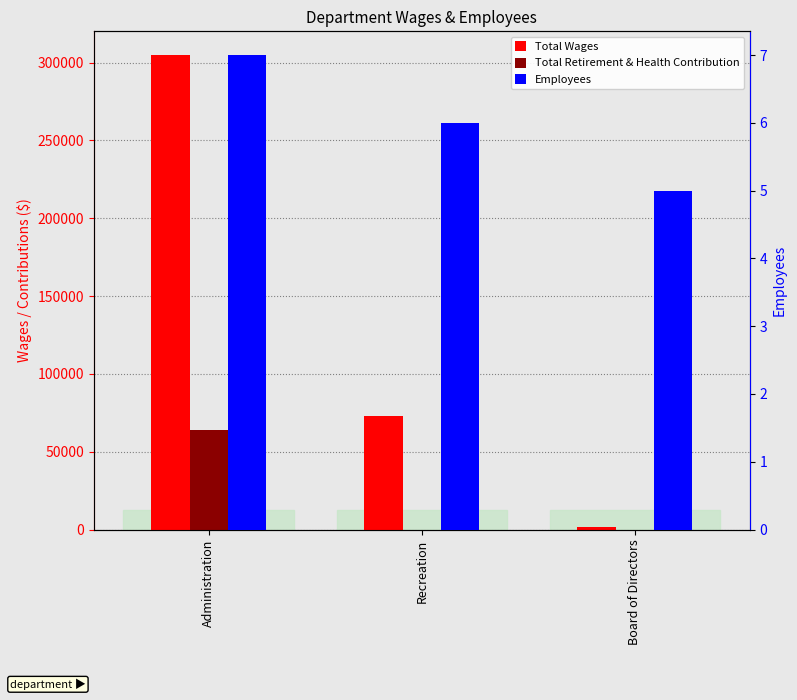

Which series has the largest total across all categories?

Total Wages